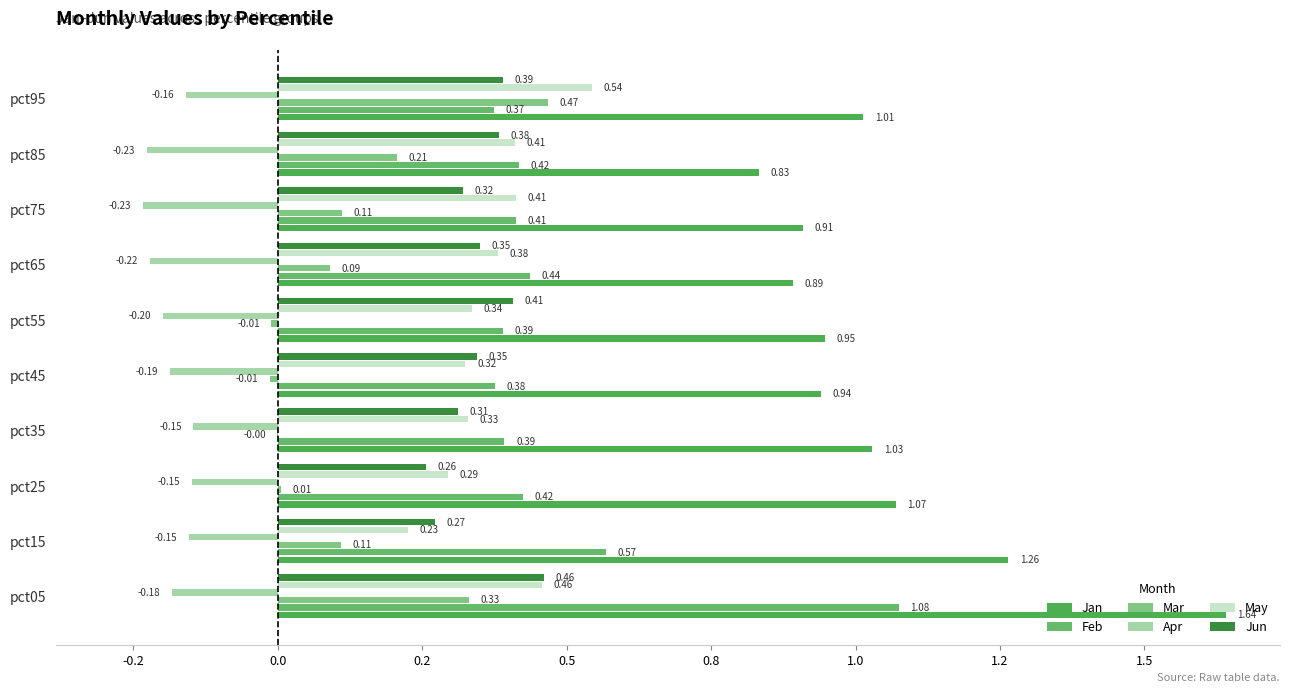

At which category is the sum across all series the highest?

pct05